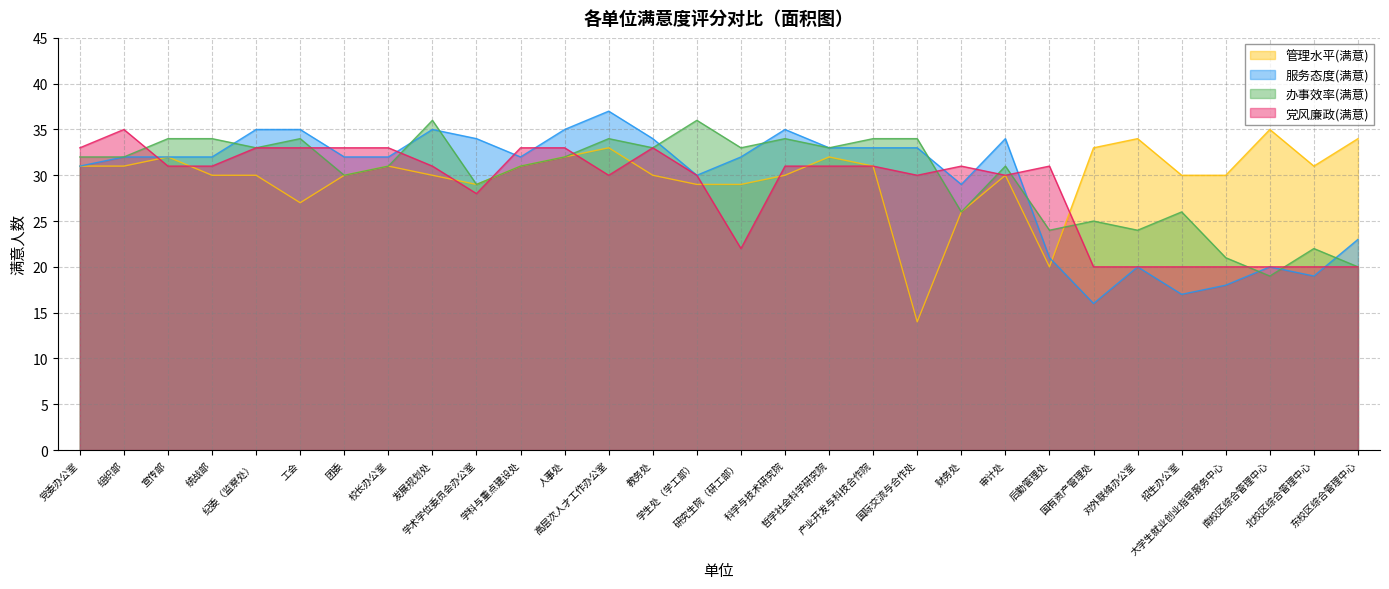

What is the approximate value of 服务态度(满意) at 科学与技术研究院?

35